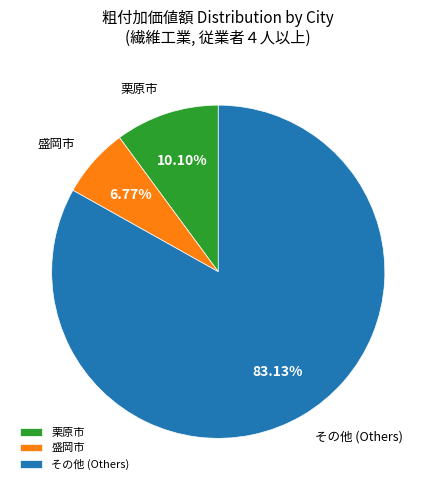

Is there a majority slice in this chart?

Yes